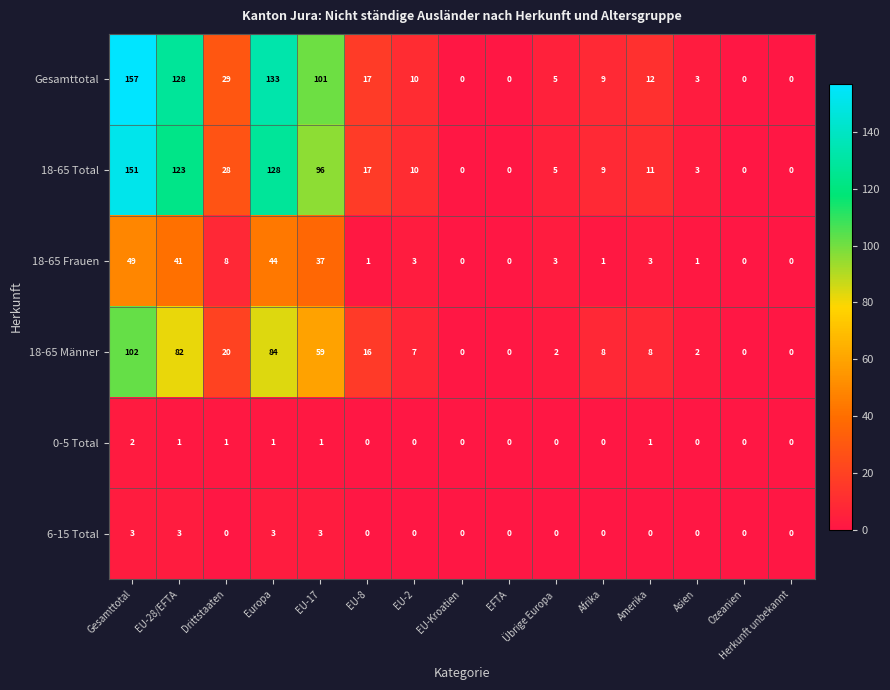

What is the sum of all 18-65 Frauen values?

191